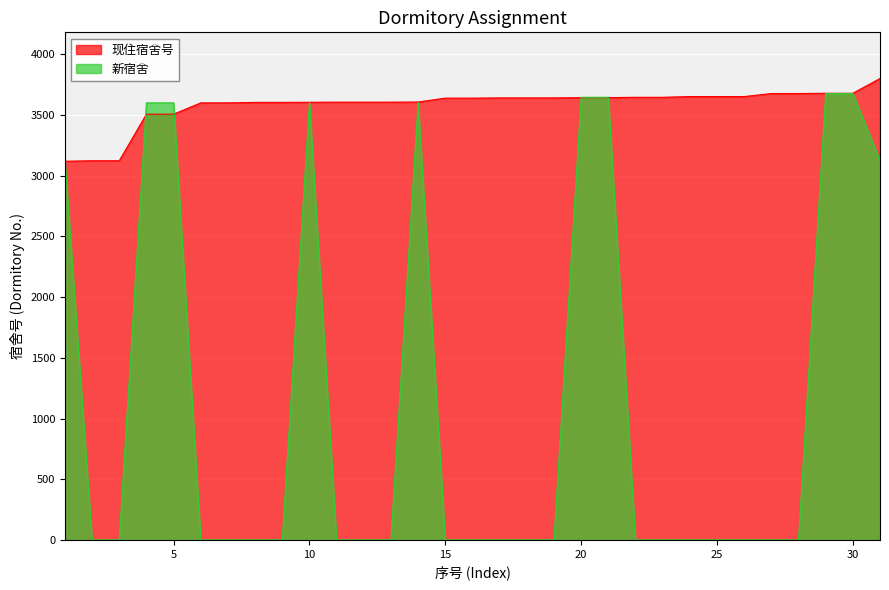

Count the number of categories in the chart.

31